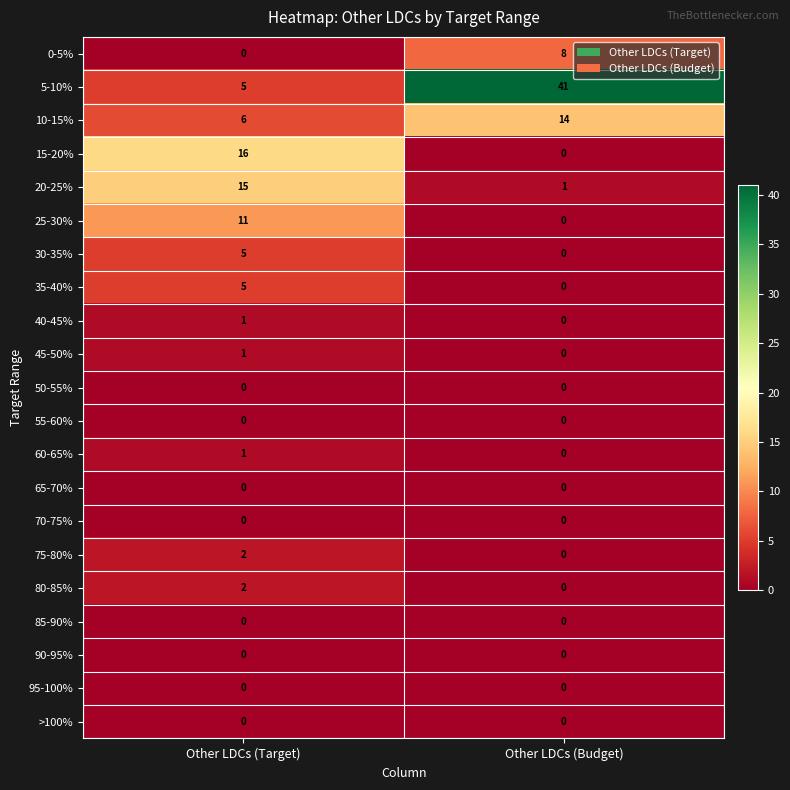

What is the spread (max minus min) of values at Other LDCs (Budget)?

41